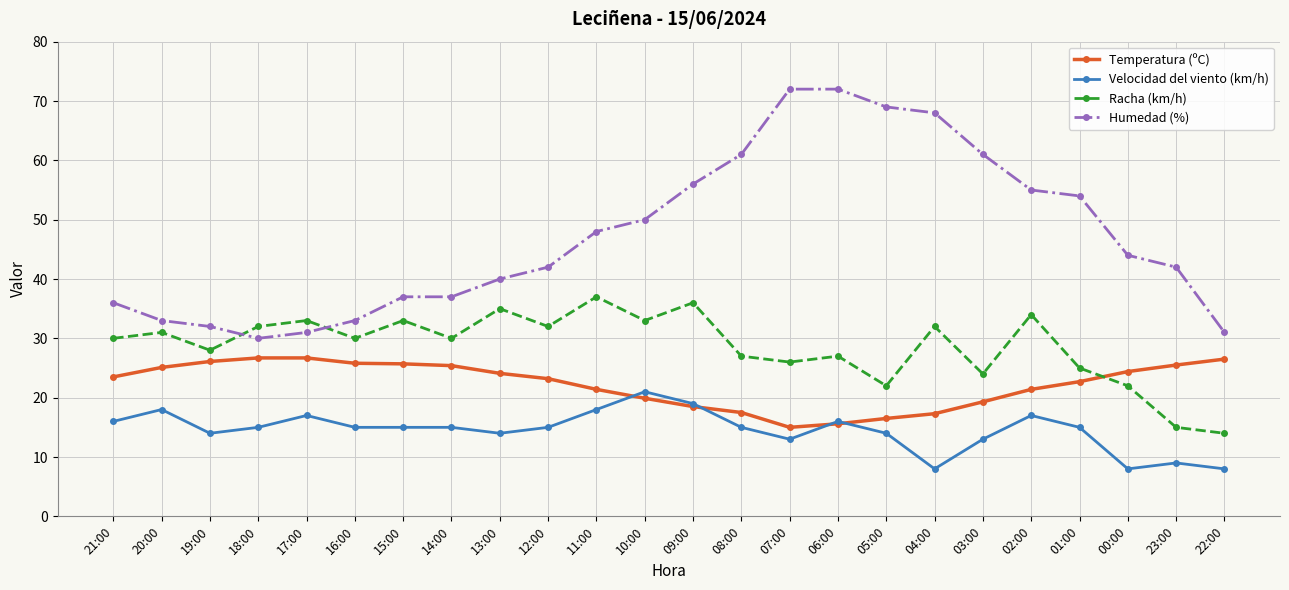

What is the difference between the maximum and minimum values in the Temperatura (ºC) series?

11.7